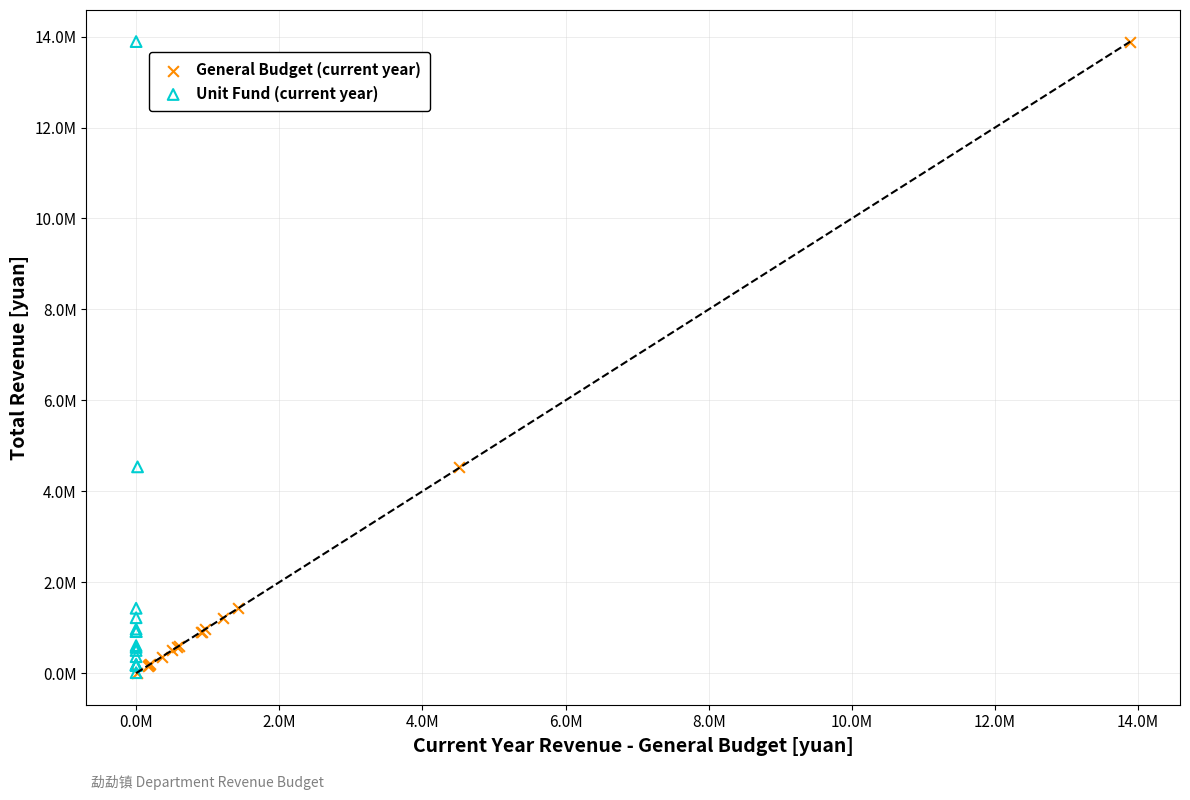

What are all the series names shown in the legend?

General Budget (current year), Unit Fund (current year)